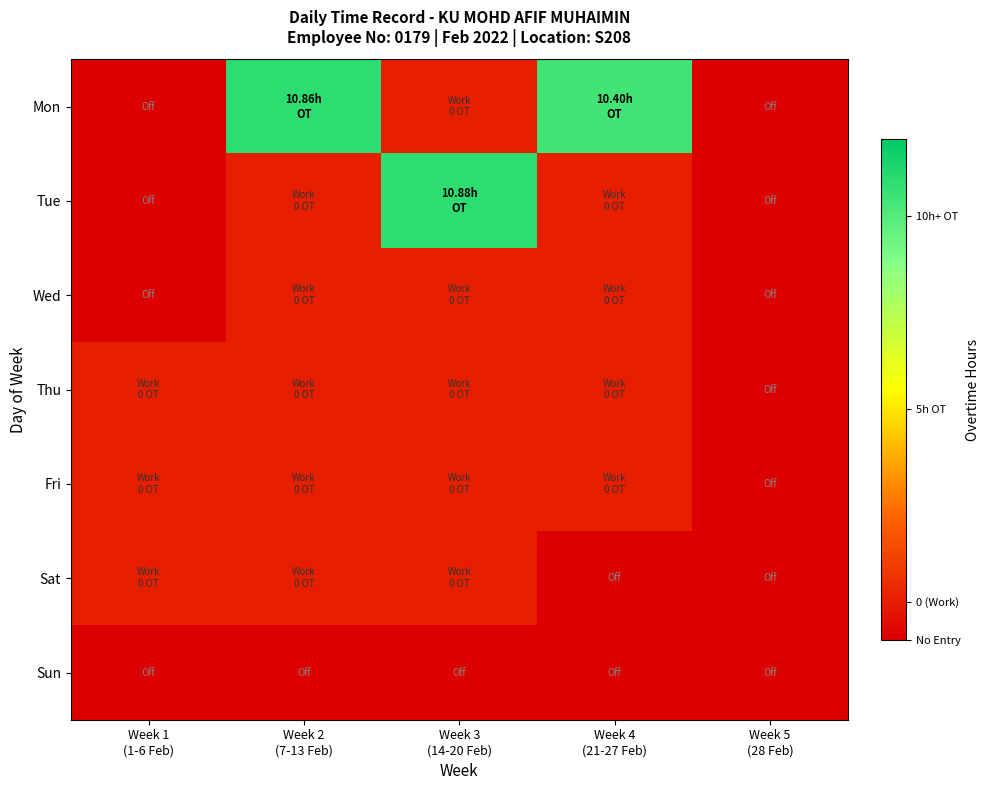

What is the spread (max minus min) of values at Week 1
(1-6 Feb)?

1.0